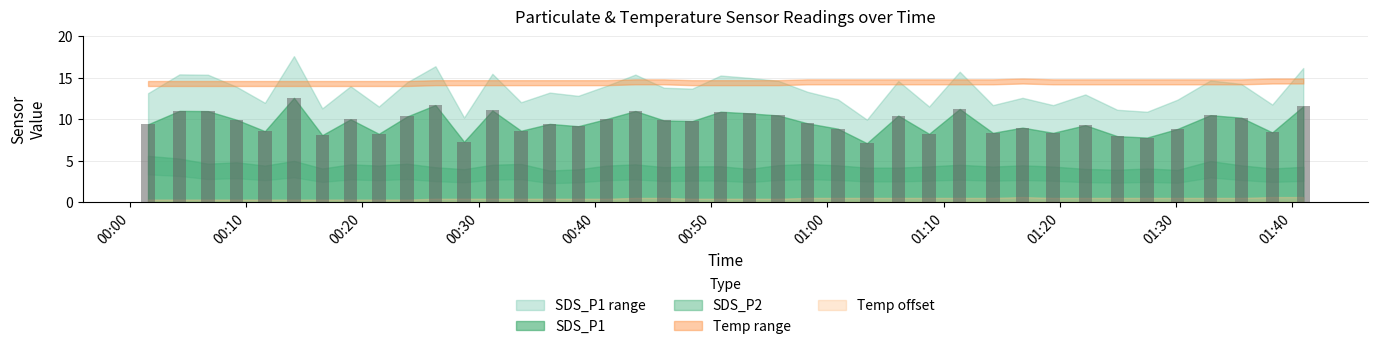

How many data points in SDS_P1 are less than 9?

15